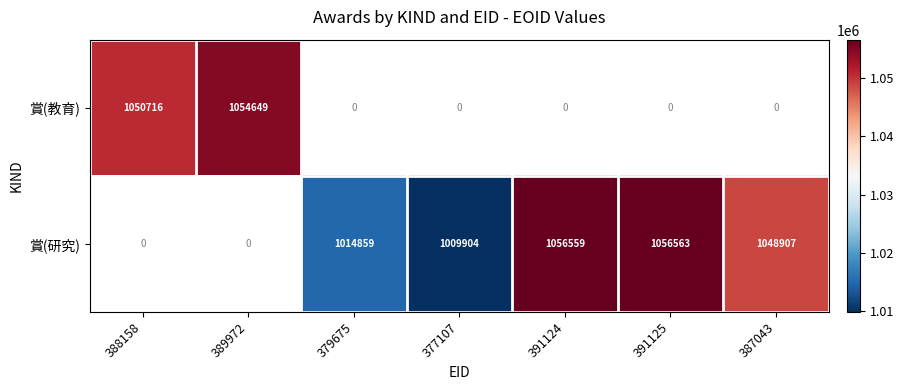

Is the value of 賞(教育) at 389972 greater than the value of 賞(研究) at 391124?

No